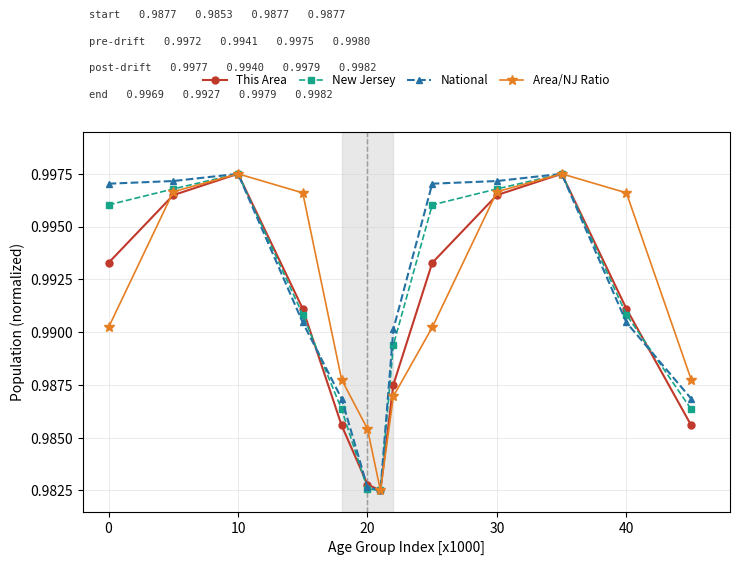

How many National values are between 0 and 1?

13